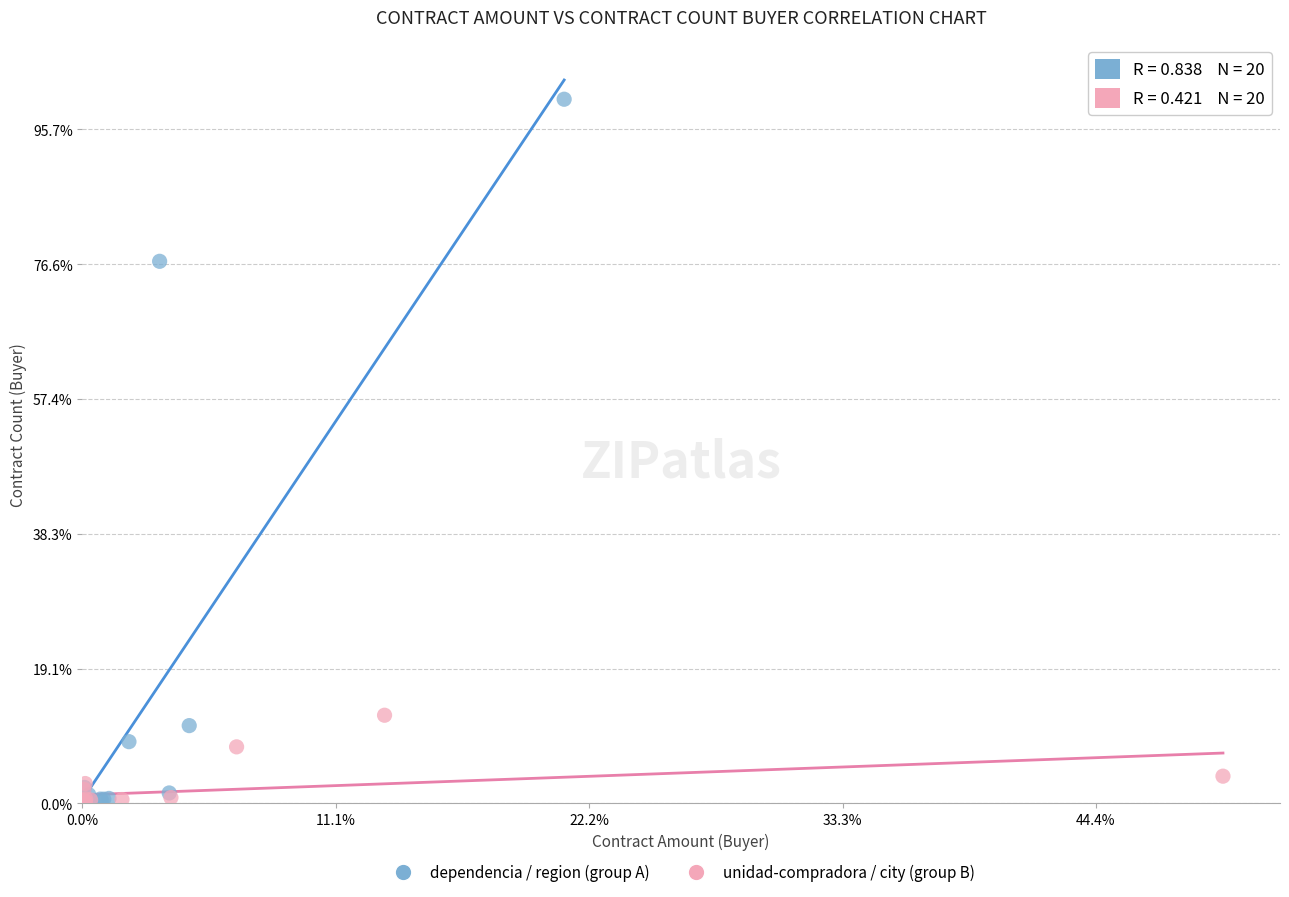

Which series contains the highest Y value?

dependencia / region (group A)